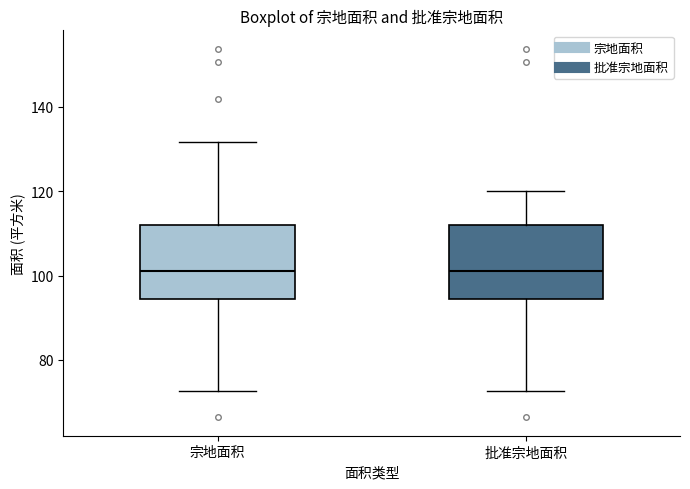

Reading left to right, transcribe this box plot: for each box, give where its median line is, the range the box spans, and where its two whiskers end, as read against the y-axis. The values are not printed on the chart, so give them approximately, as read against the axis.

宗地面积: median 102, box 94 to 112, whiskers 72 to 132
批准宗地面积: median 102, box 94 to 112, whiskers 72 to 120